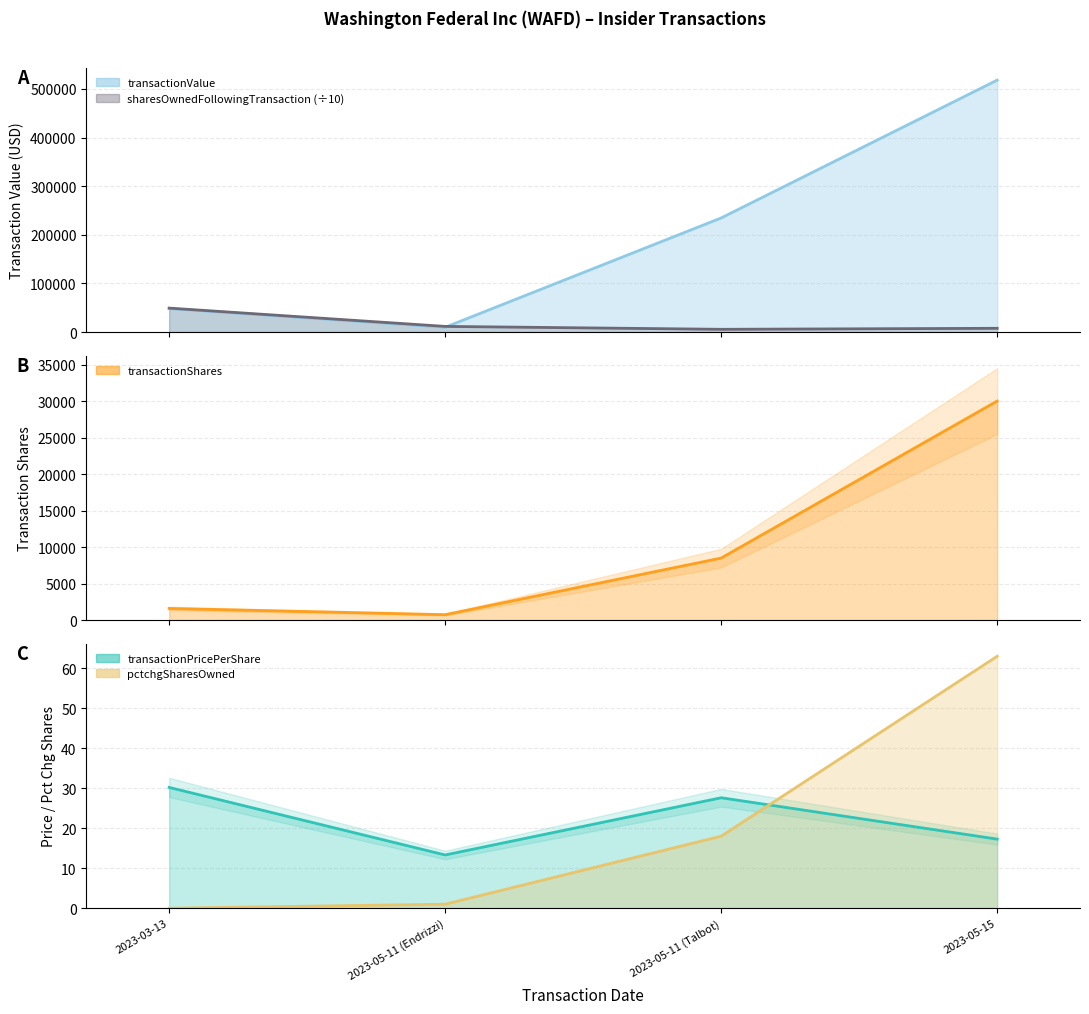

Where does the transactionValue series first go above 234750?

2023-05-15